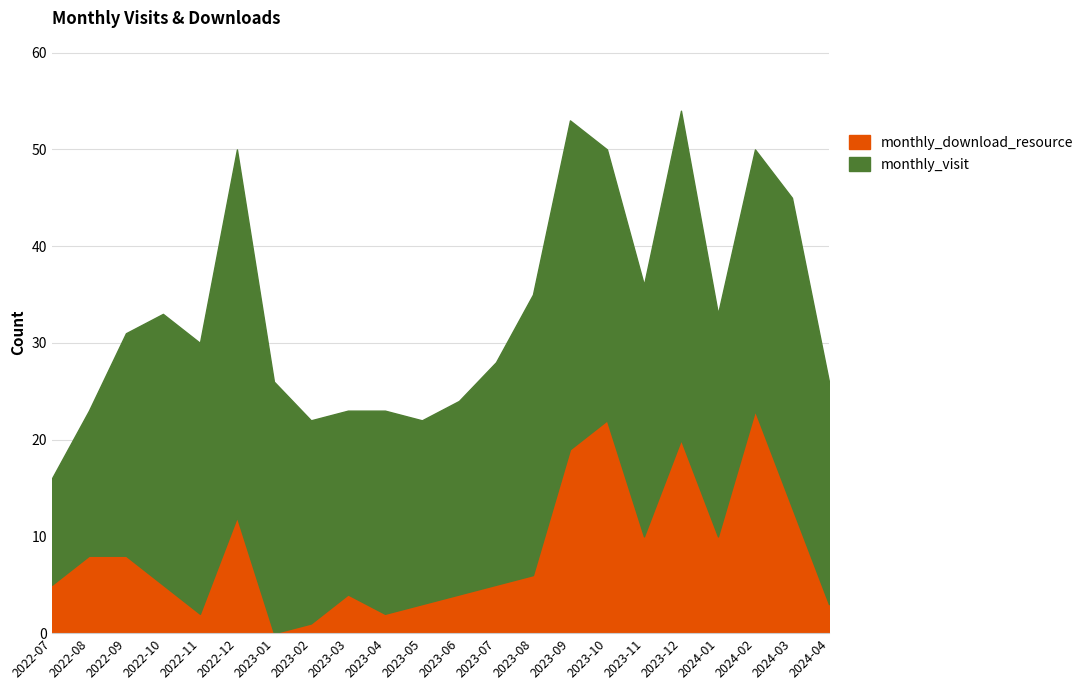

List the series in order of their overall mean, highest first.

monthly_visit, monthly_download_resource